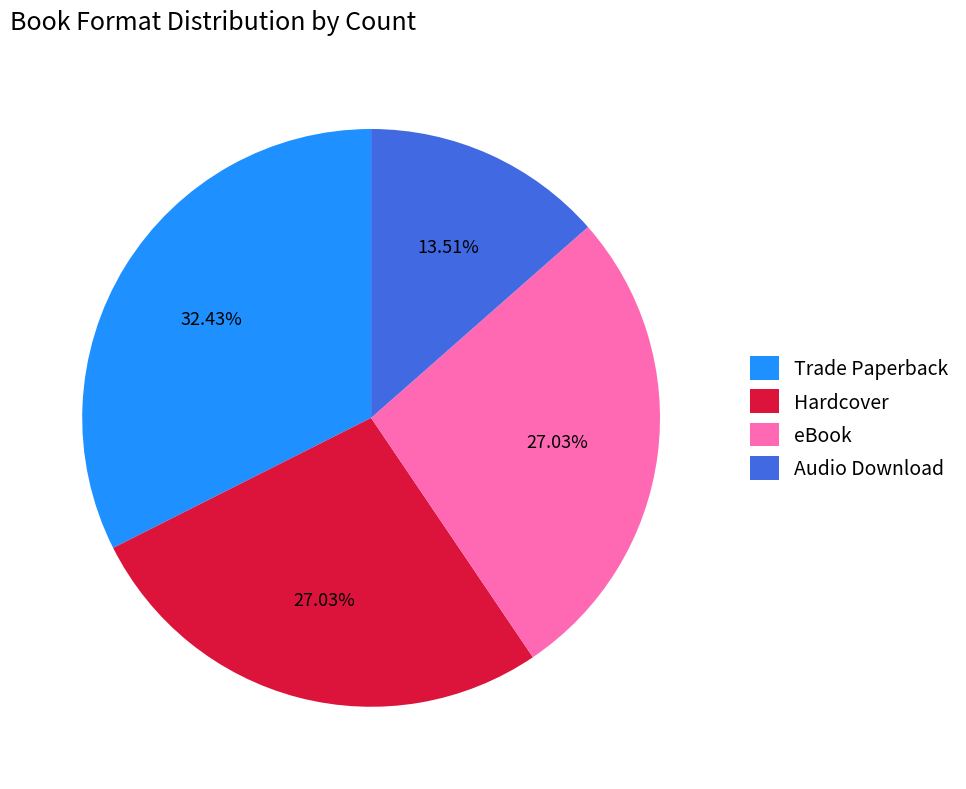

How many segments does this pie chart have?

4